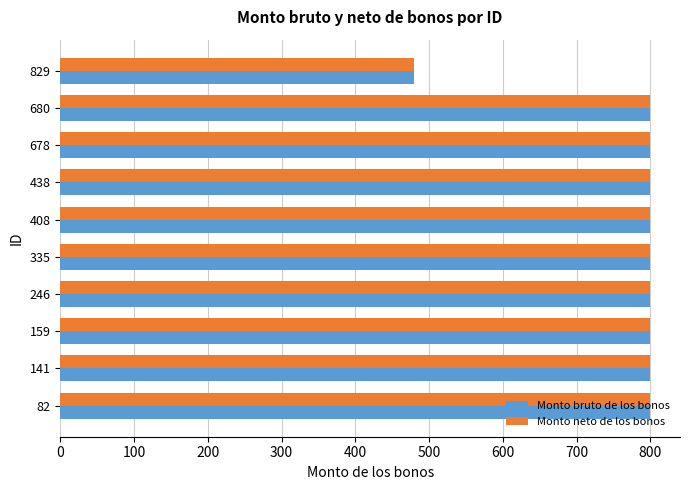

What is the average value of the Monto bruto de los bonos series?

768